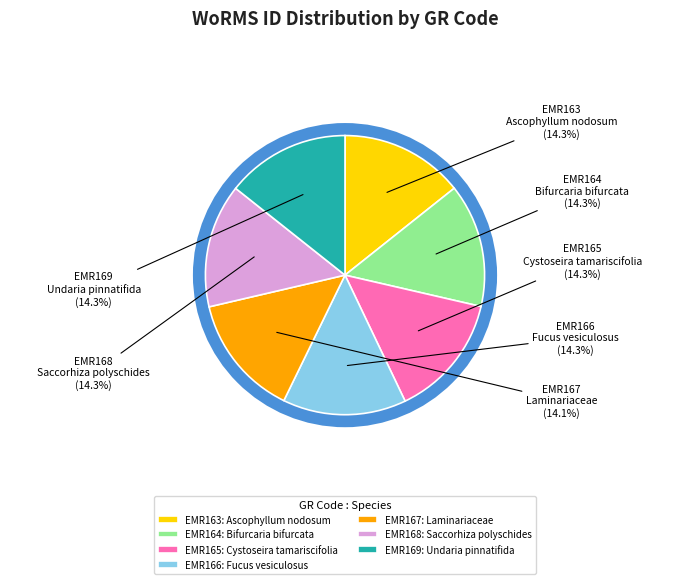

What percentage is the EMR166 slice, to the nearest percent?

14%